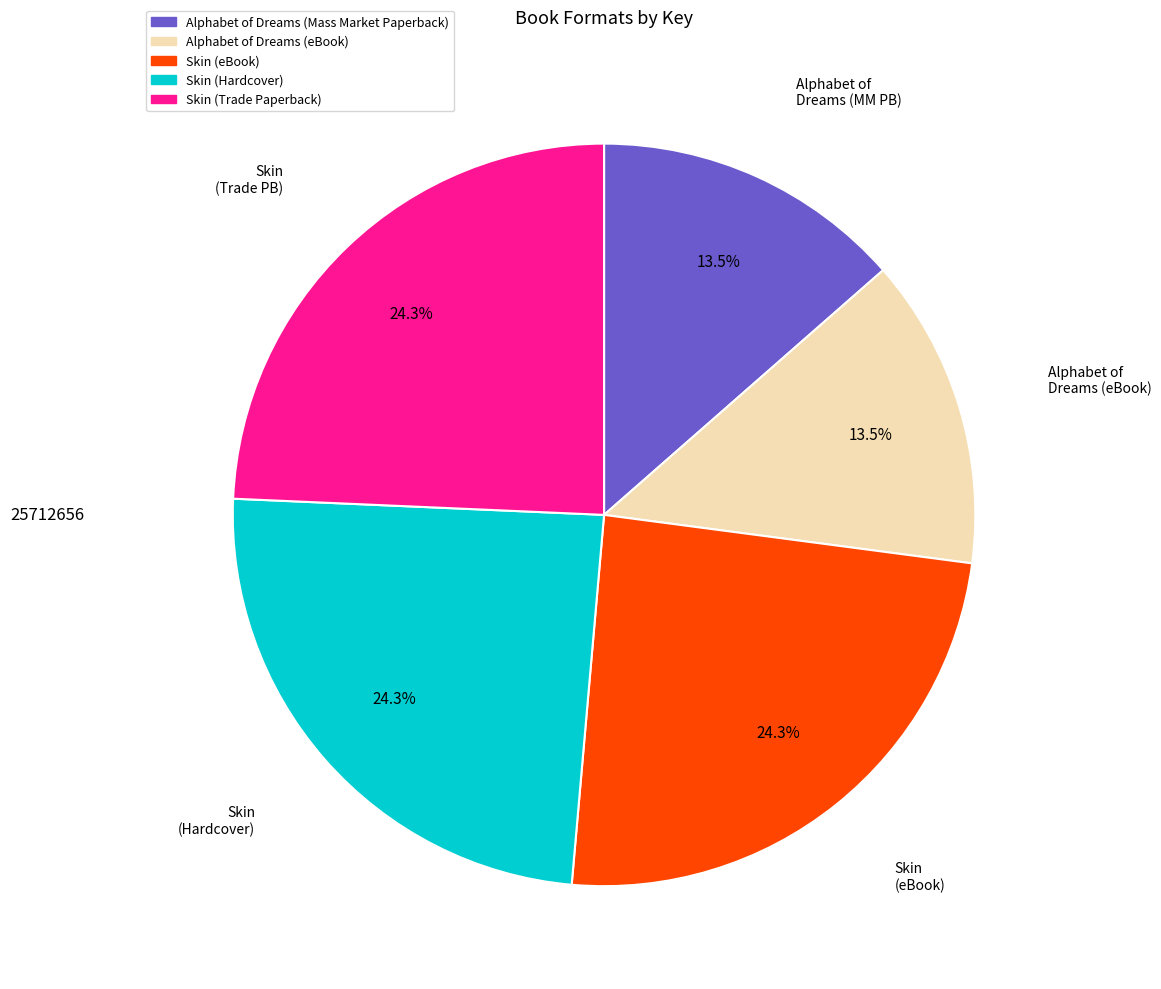

How many segments does this pie chart have?

5